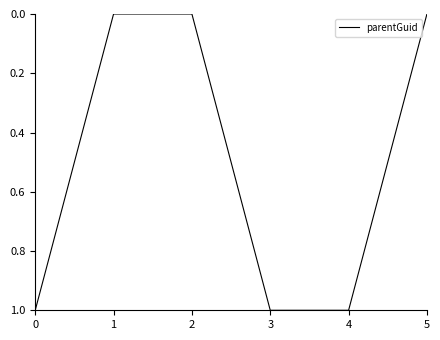

How many lines are shown in the chart?

1